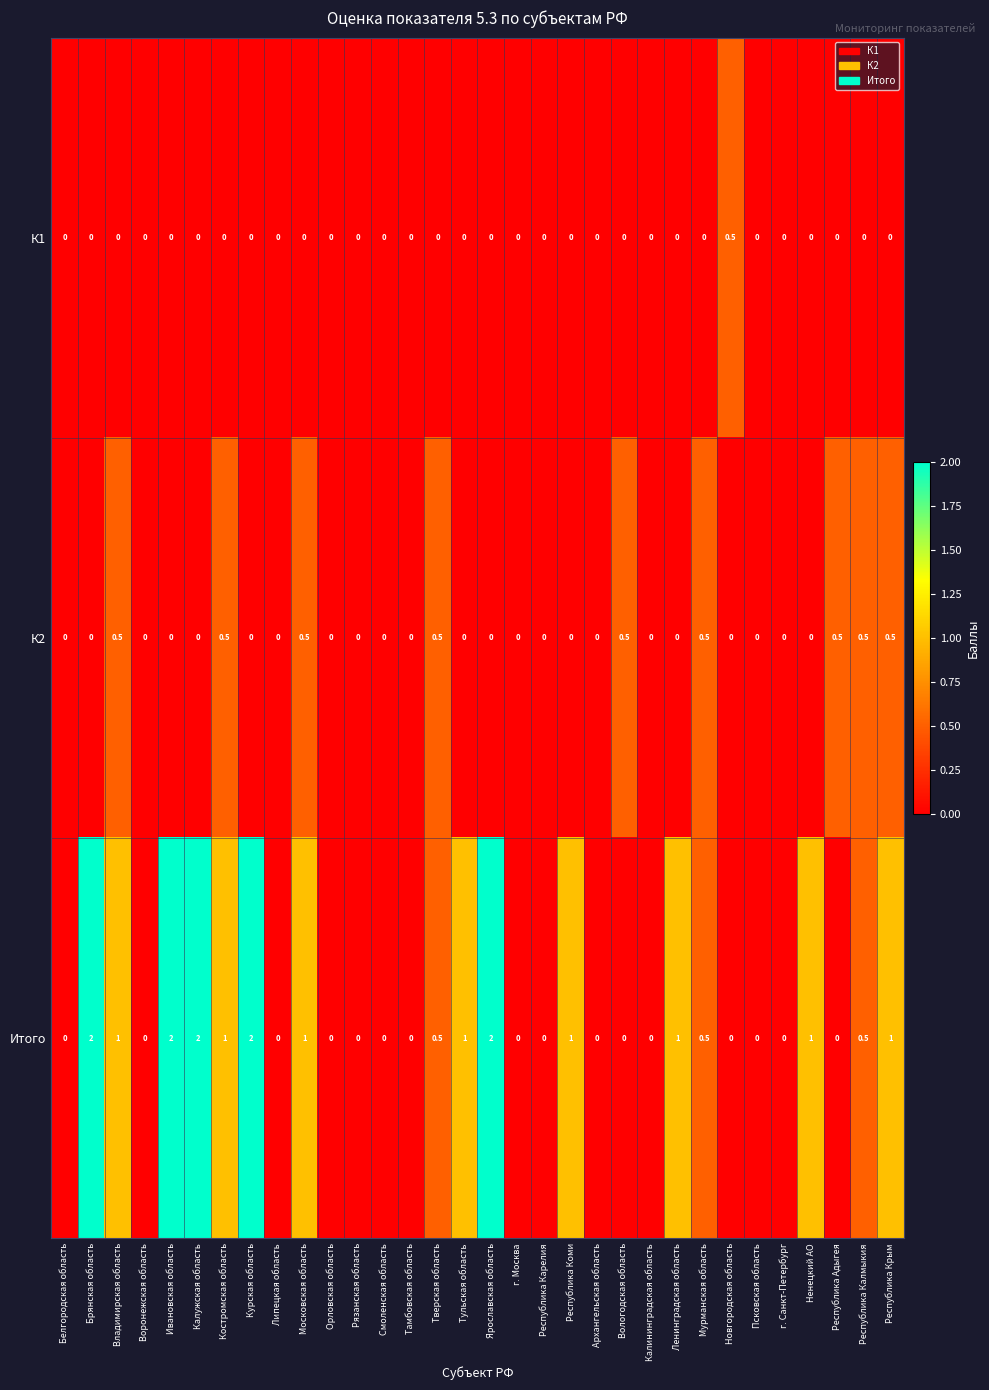

What is the sum of all Итого values?

19.5